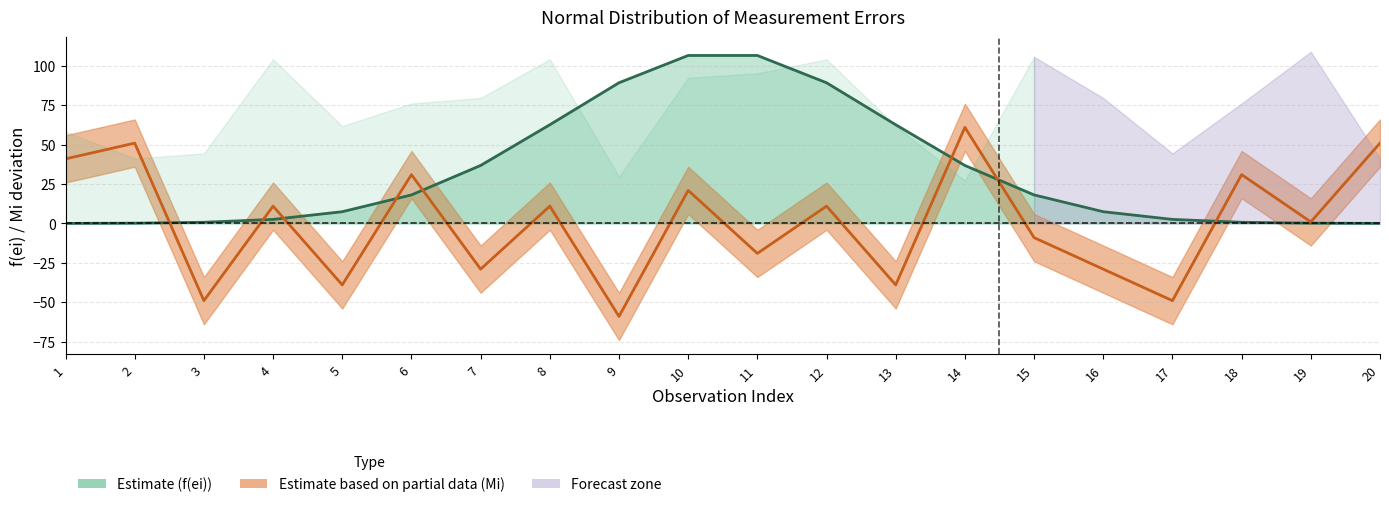

Is it true that f(ei) central equals 4.4 at 17?

False